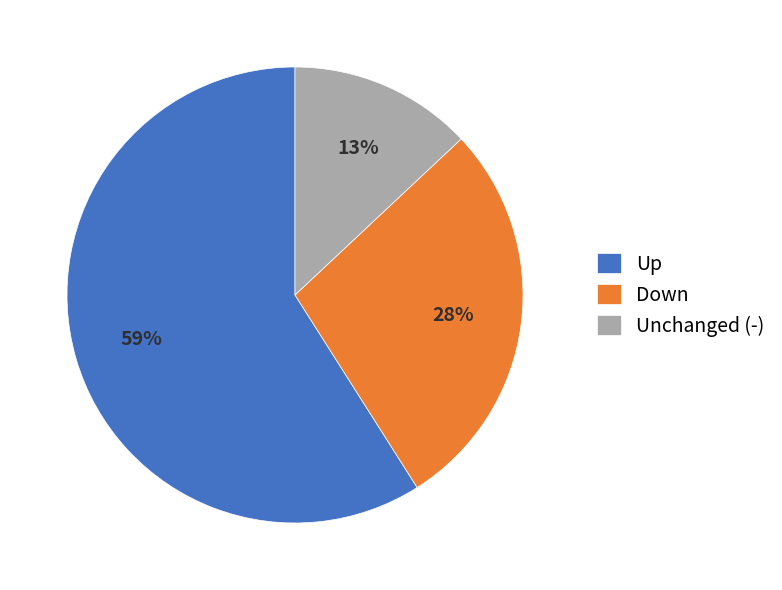

How many slices are in this pie chart?

3